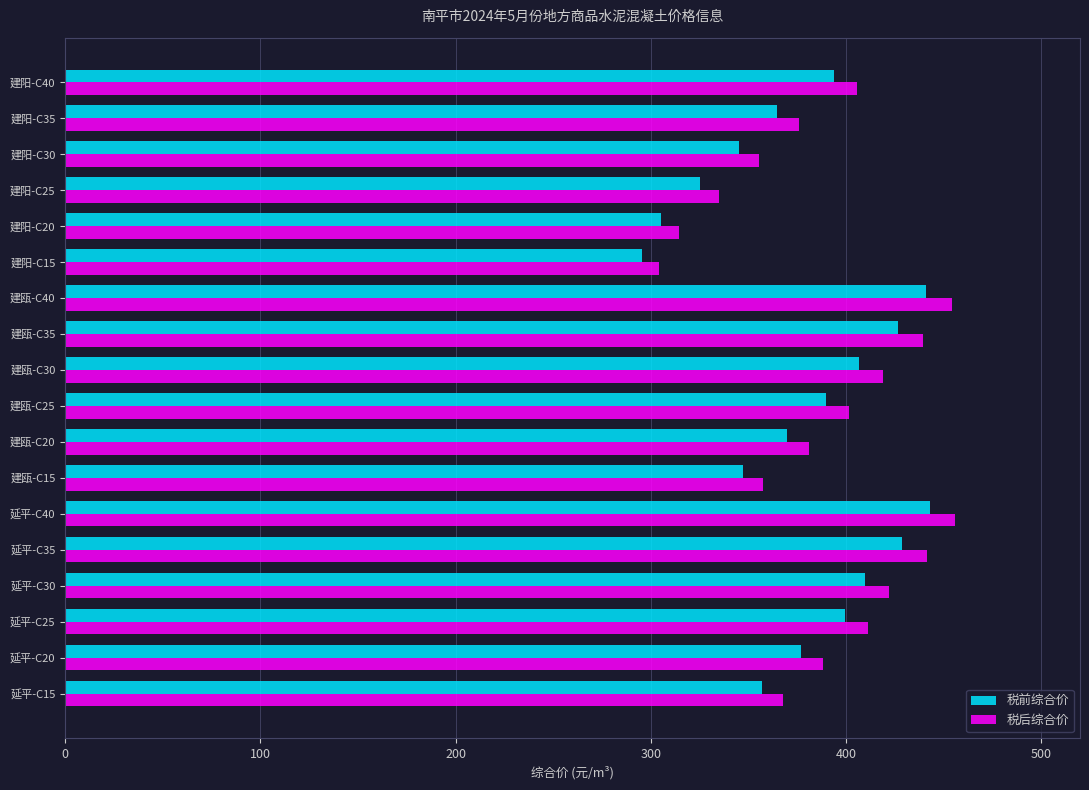

What is the smallest value displayed?

295.6